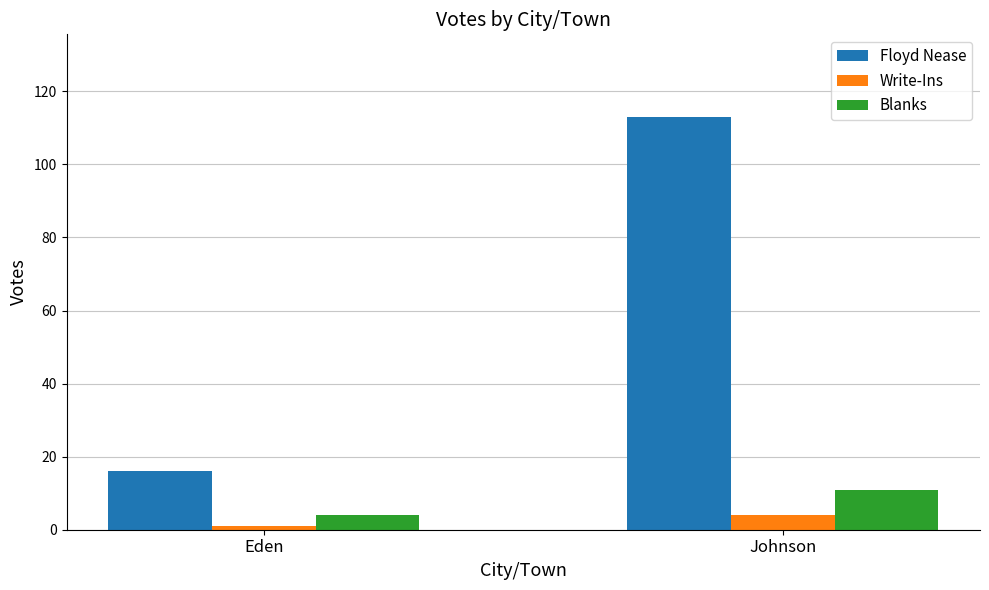

Reading left to right, transcribe all the data shown in this chart.

Floyd Nease: 16	113
Write-Ins: 1	4
Blanks: 4	11